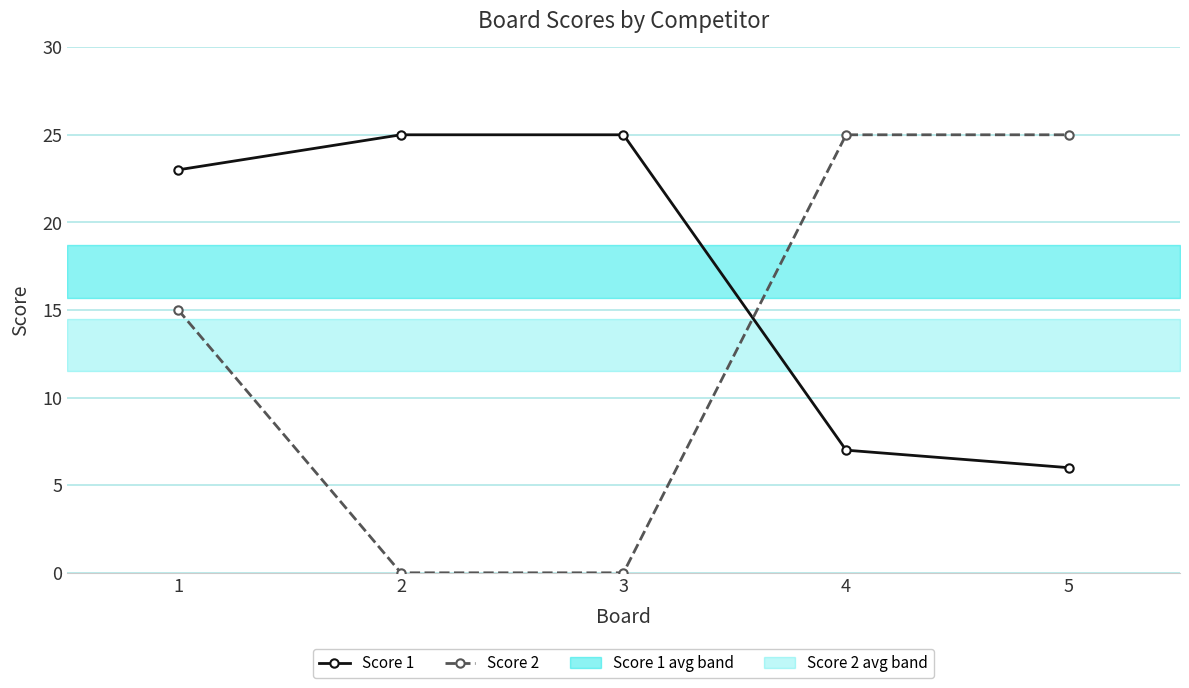

At which label does Score 2 first exceed 15?

4